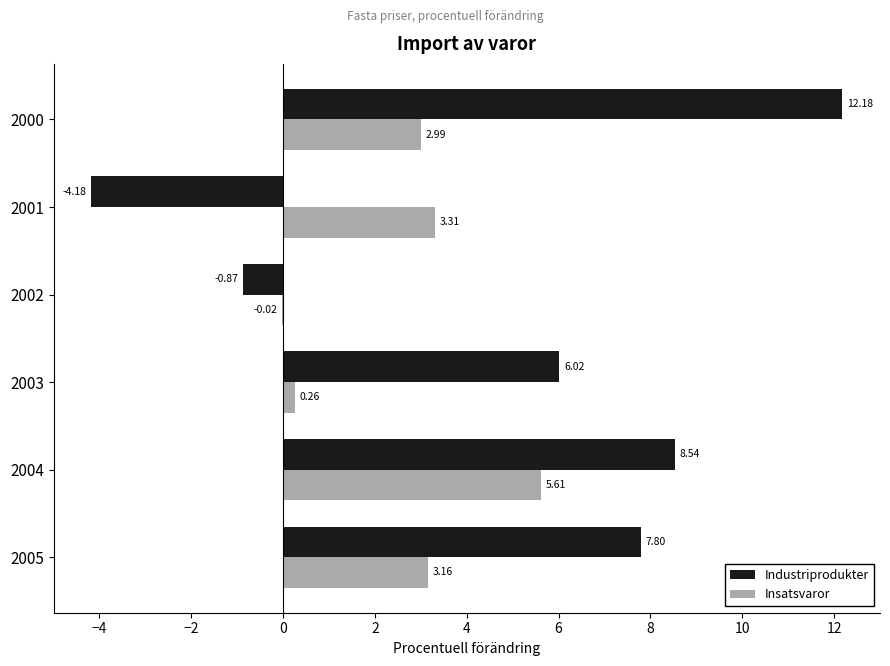

What is the sum of all Insatsvaror values?

15.3